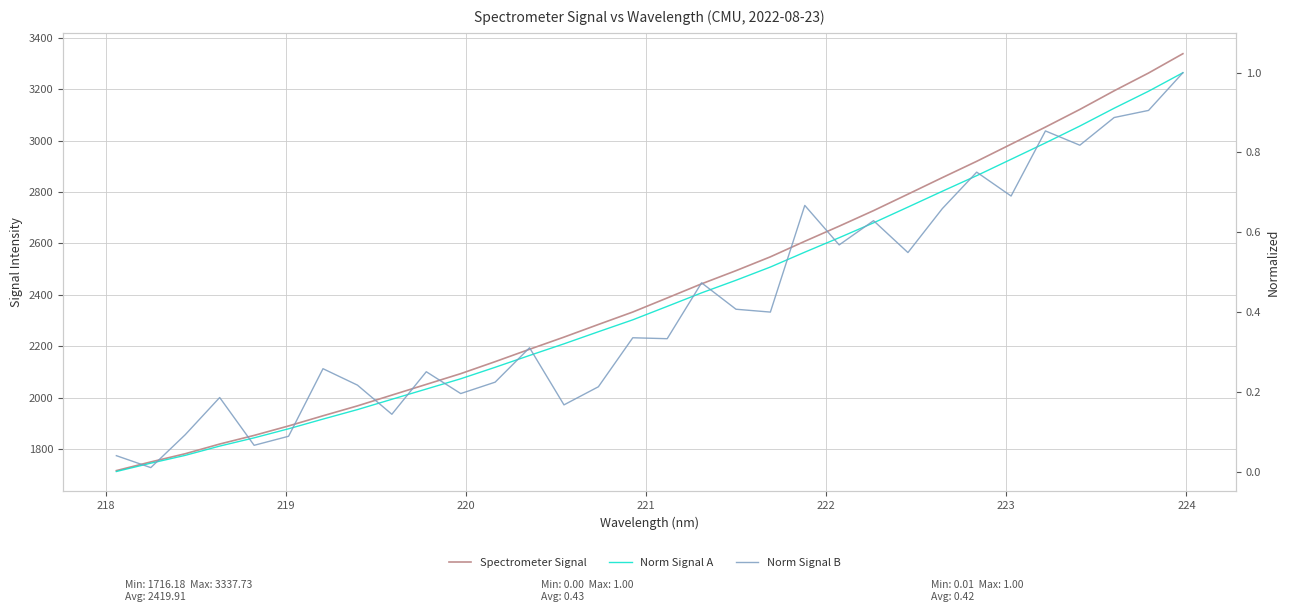

Which series has the largest total across all categories?

Spectrometer Signal